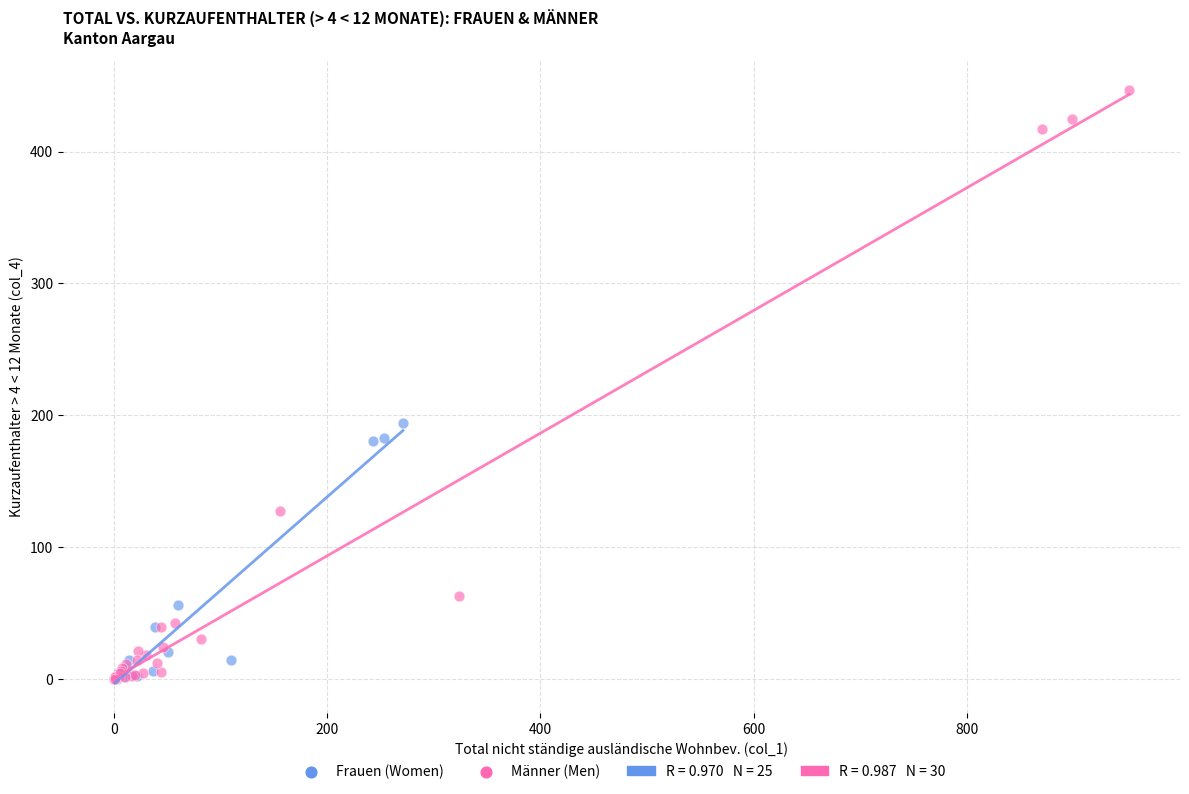

Which series has the largest Y range (max minus min)?

Männer (Men)